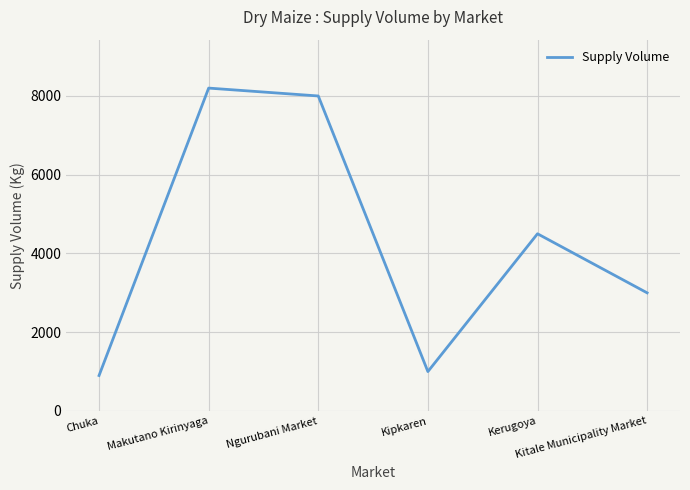

Between Ngurubani Market and Kitale Municipality Market, which is larger?

Ngurubani Market